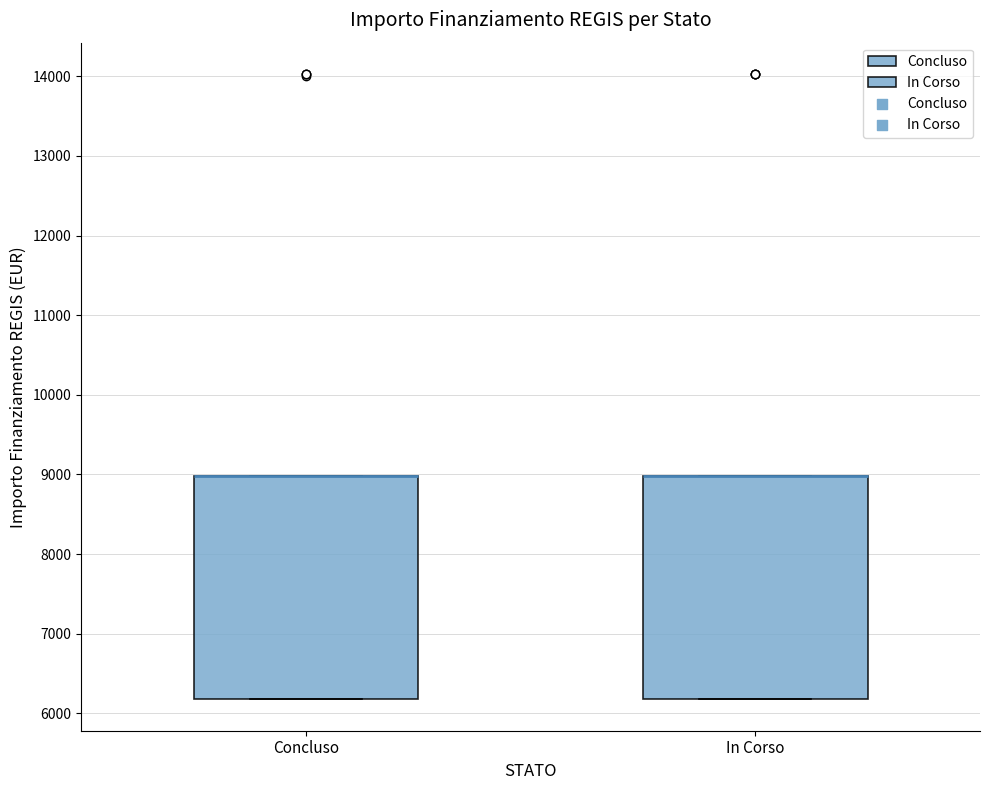

Where is the lower edge of the box for In Corso on the y-axis? The values are not printed on the chart, so give them approximately, as read against the axis.

6200